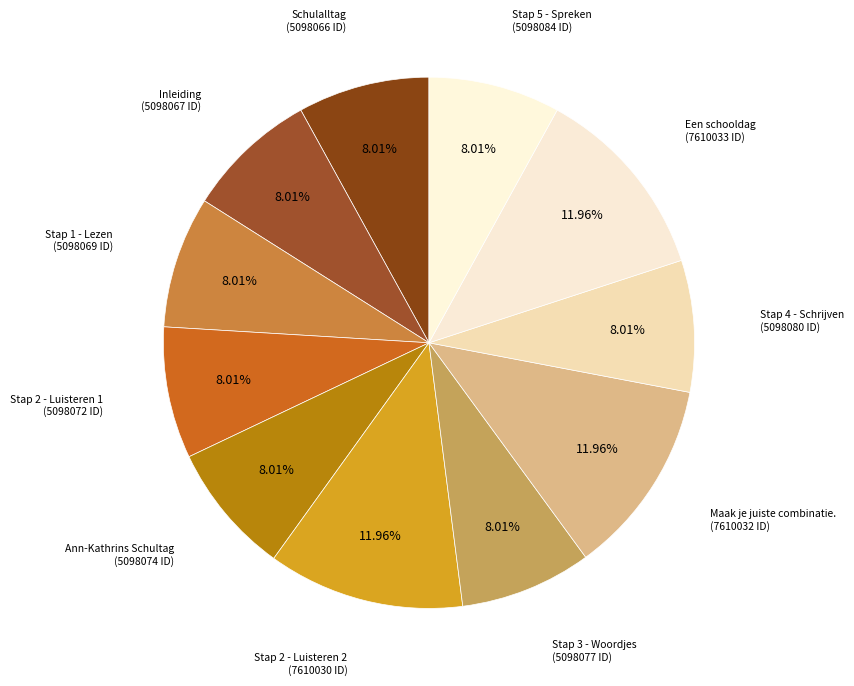

Which has a higher value, Stap 2 - Luisteren 2 or Inleiding?

Stap 2 - Luisteren 2